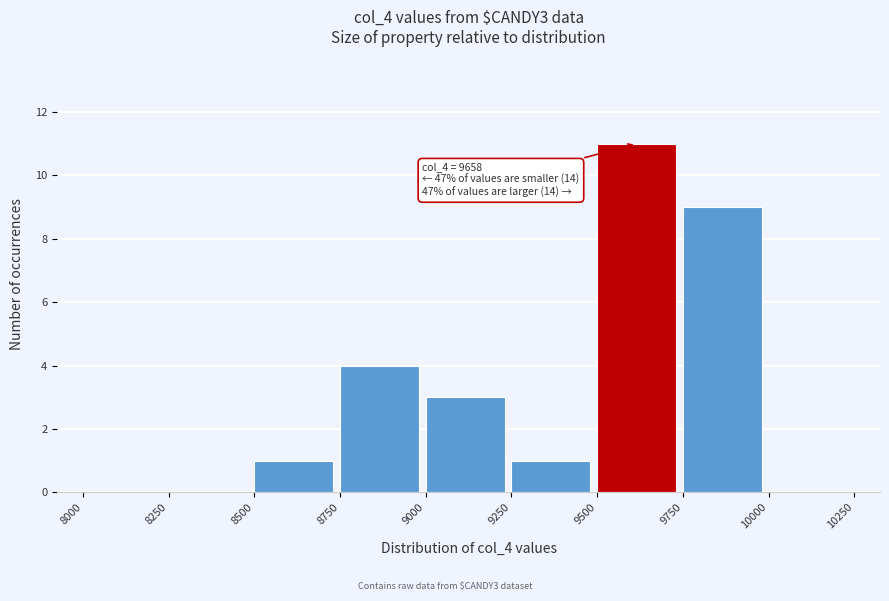

Which range on the x-axis has the tallest bar?

9500 to 9750